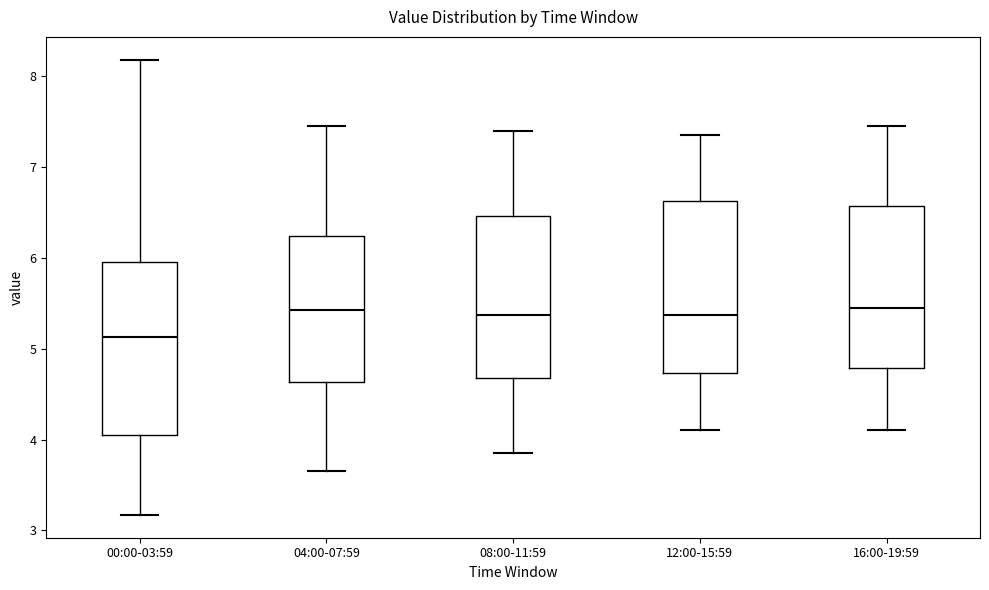

Reading left to right, transcribe this box plot: for each box, give where its median line is, the range the box spans, and where its two whiskers end, as read against the y-axis. The values are not printed on the chart, so give them approximately, as read against the axis.

00:00-03:59: median 5.1, box 4.1 to 6.0, whiskers 3.2 to 8.2
04:00-07:59: median 5.4, box 4.6 to 6.2, whiskers 3.7 to 7.5
08:00-11:59: median 5.4, box 4.7 to 6.5, whiskers 3.9 to 7.4
12:00-15:59: median 5.4, box 4.7 to 6.6, whiskers 4.1 to 7.4
16:00-19:59: median 5.5, box 4.8 to 6.6, whiskers 4.1 to 7.5